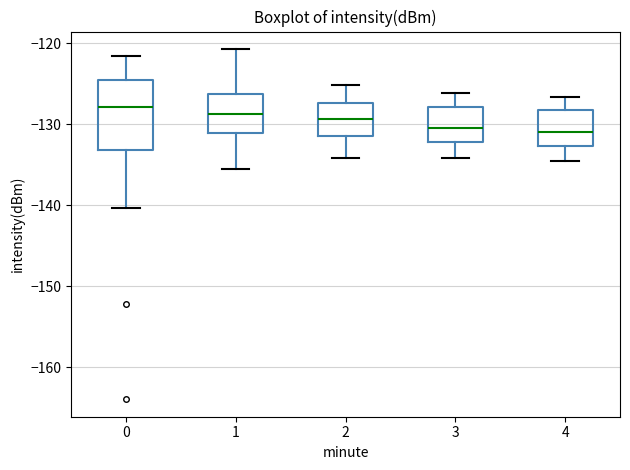

Where does the upper whisker of the box at x = 4 end on the y-axis? The values are not printed on the chart, so give them approximately, as read against the axis.

-127